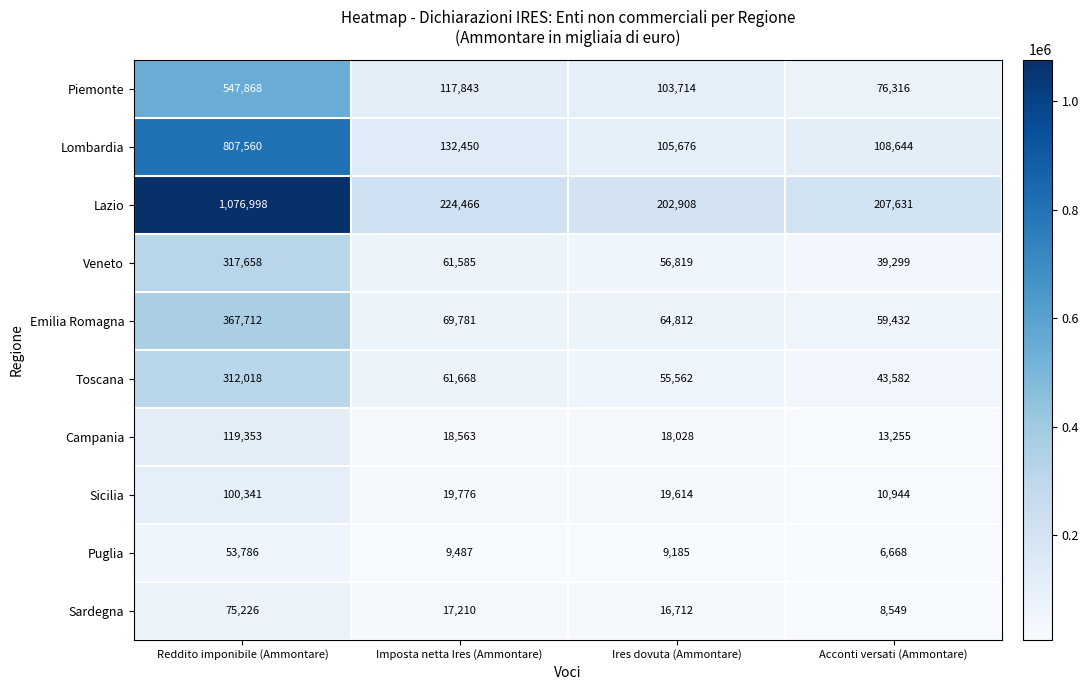

Which series changed the most between Imposta netta Ires (Ammontare) and Acconti versati (Ammontare)?

Piemonte